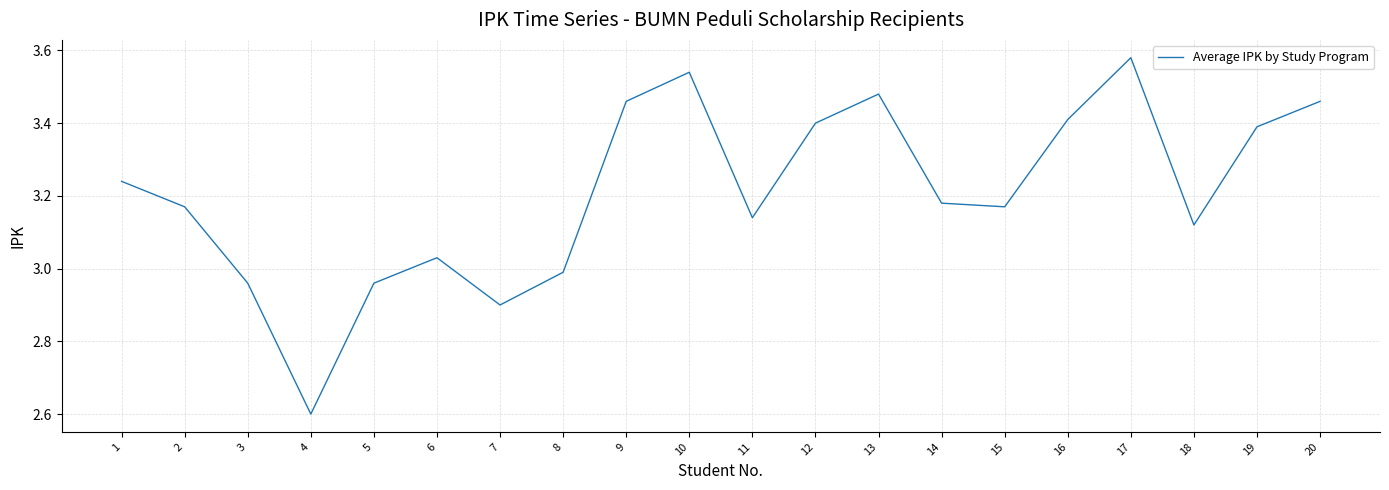

True or false: the data shows 4.8 at 5.

False